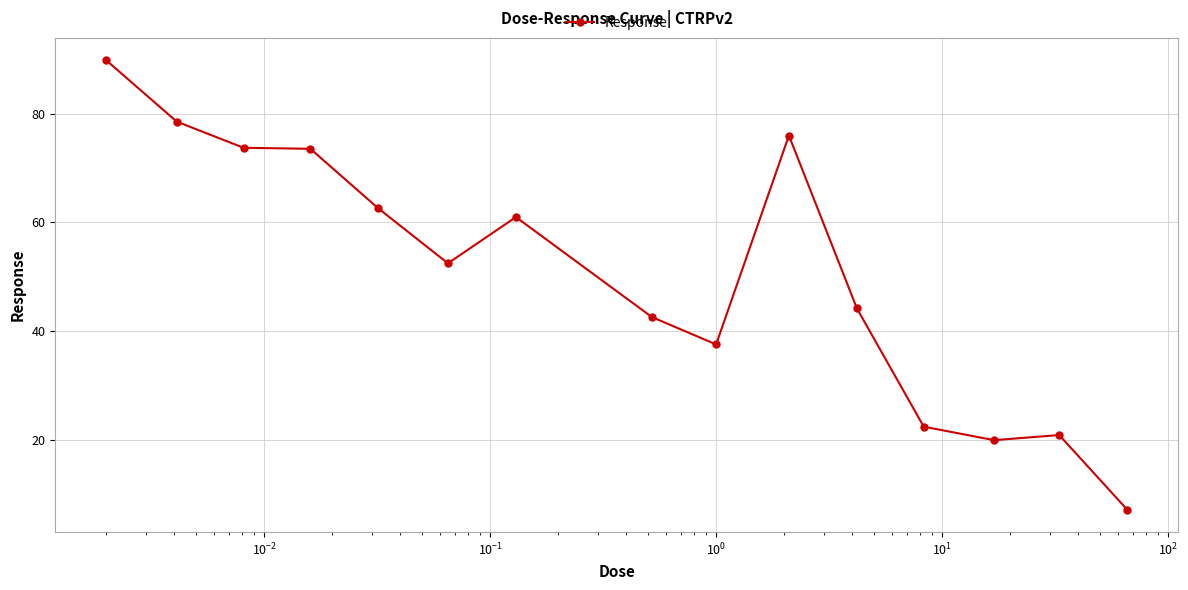

How many data points are above 52?

8